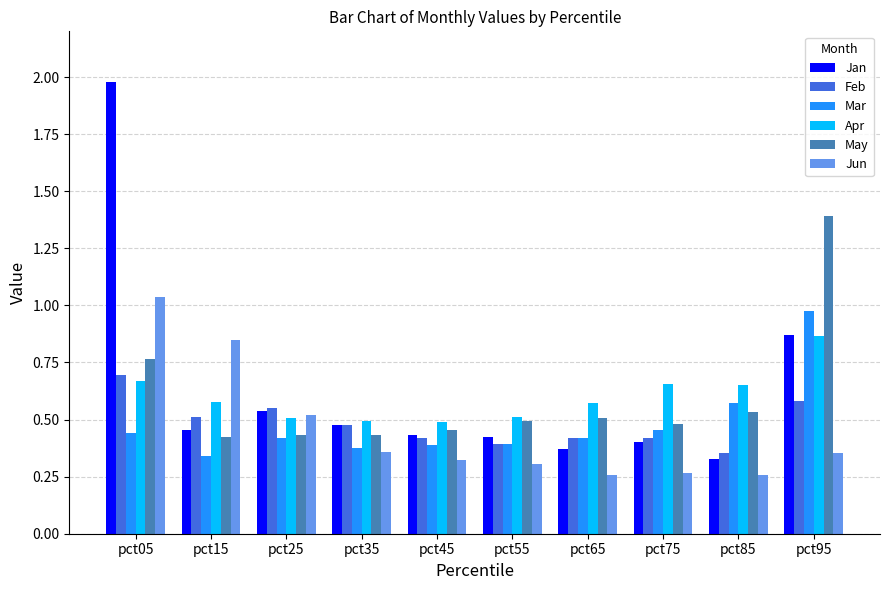

Which series has the widest spread of values?

Jan